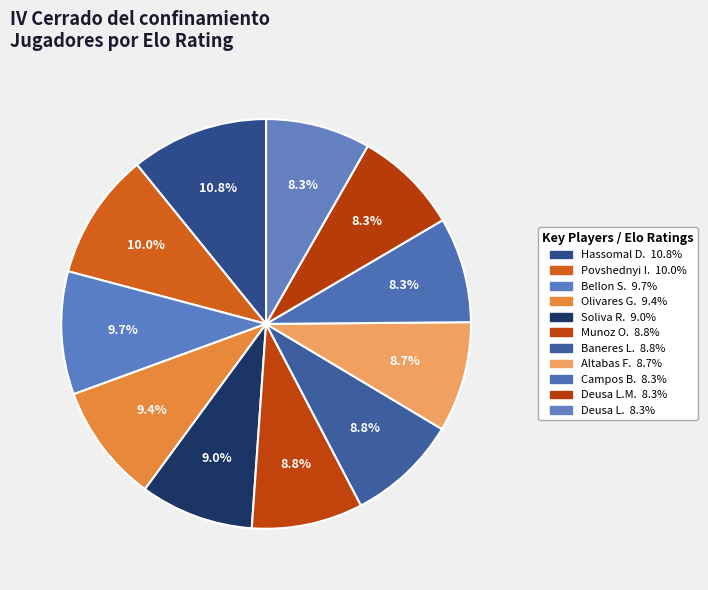

Count the number of slices in the pie.

11